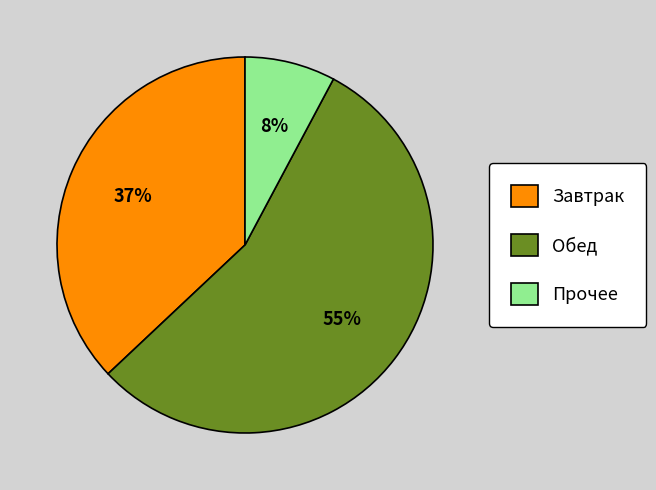

Which has a higher value, Завтрак or Обед?

Обед